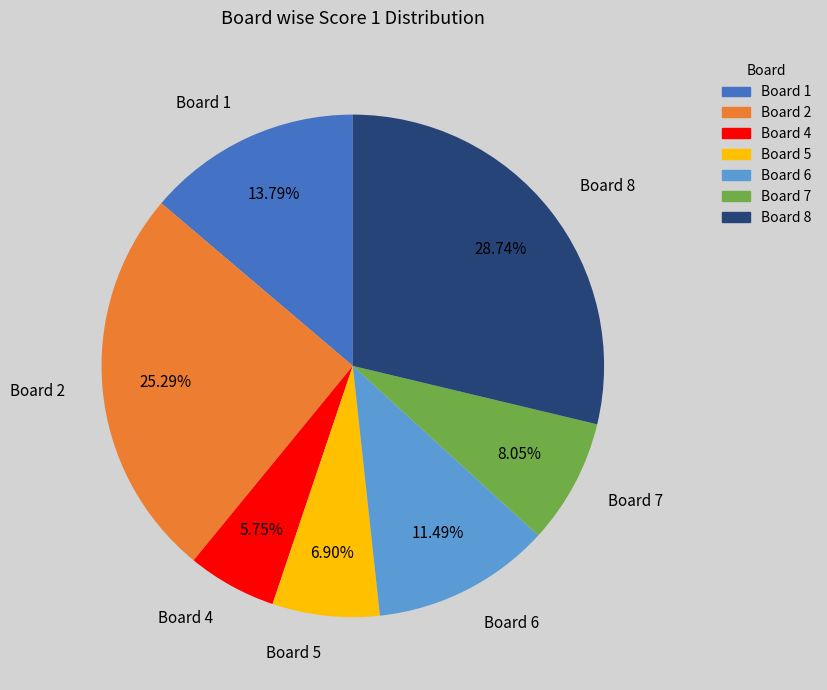

Rank the categories by value from highest to lowest.

Board 8, Board 2, Board 1, Board 6, Board 7, Board 5, Board 4